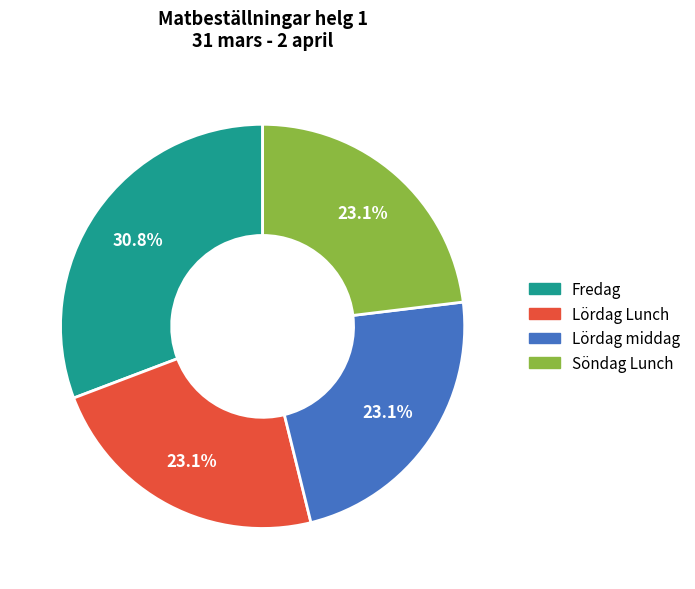

True or false: Lördag Lunch accounts for 23% of the total.

True